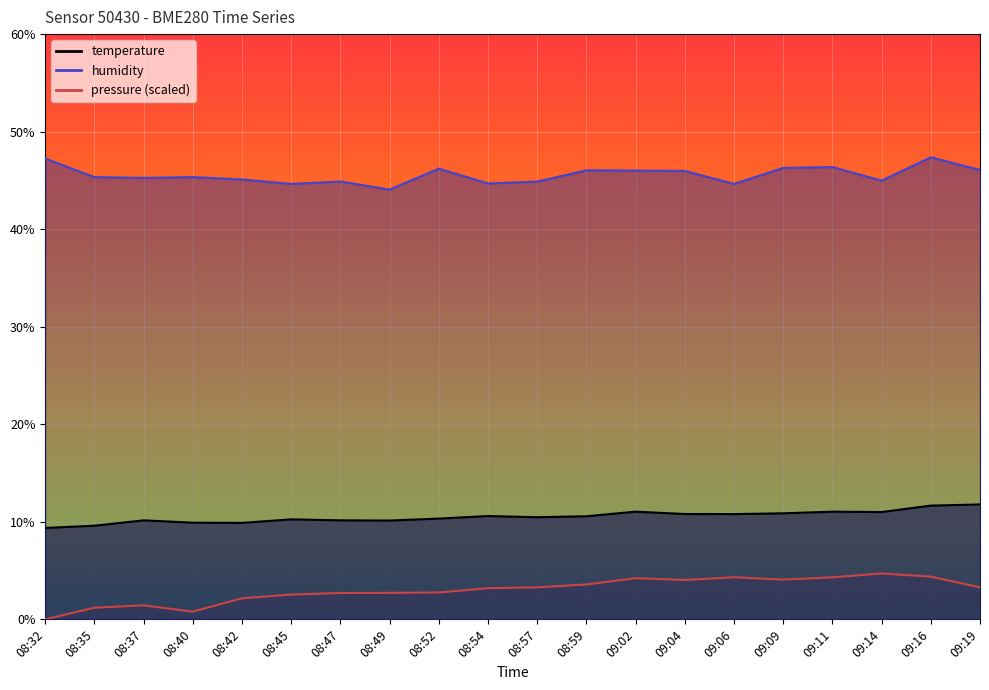

Does the chart display data point markers on the line(s)?

No